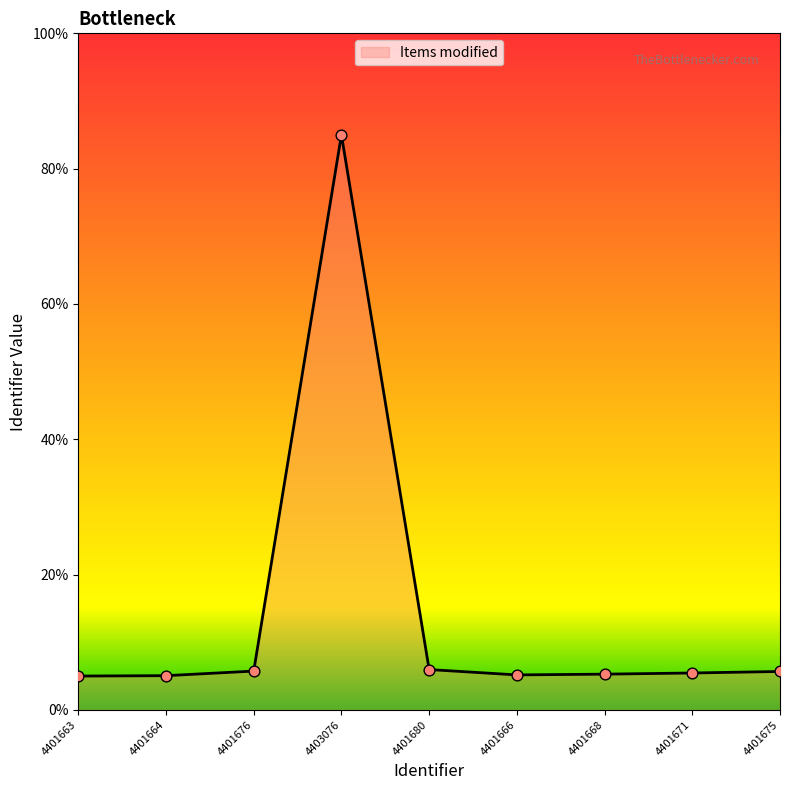

What is the ratio of the value at 4401666 to the value at 4401675?

0.9